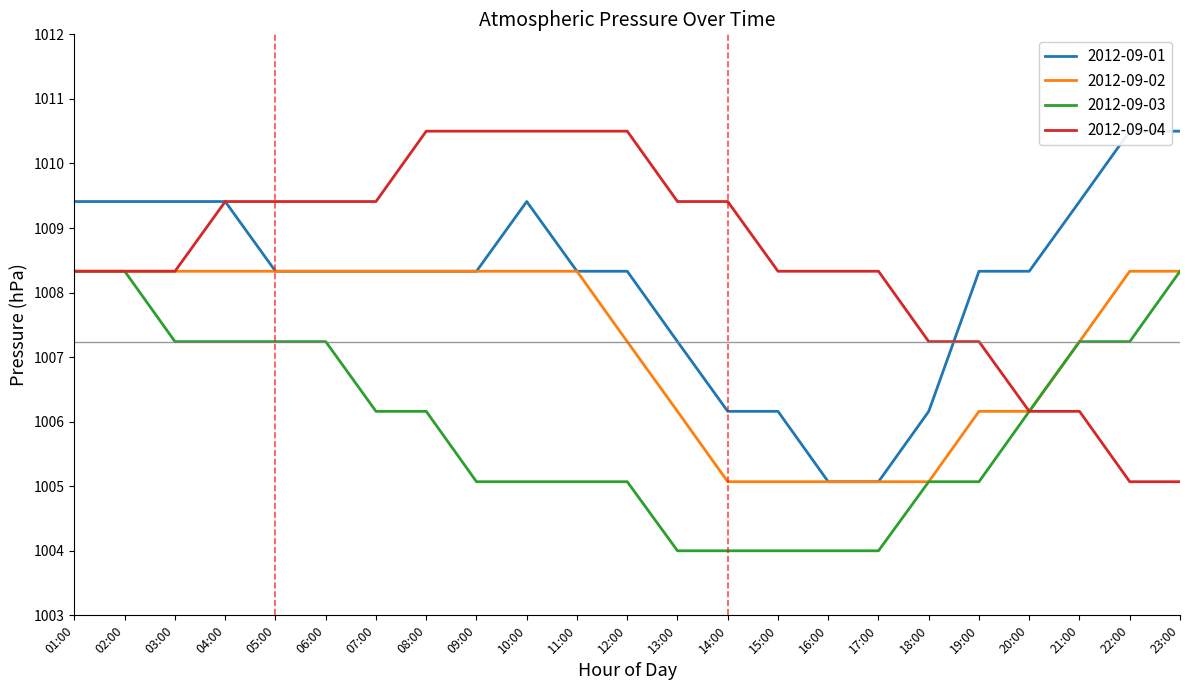

True or false: 2012-09-01 and 2012-09-02 intersect in this chart.

False